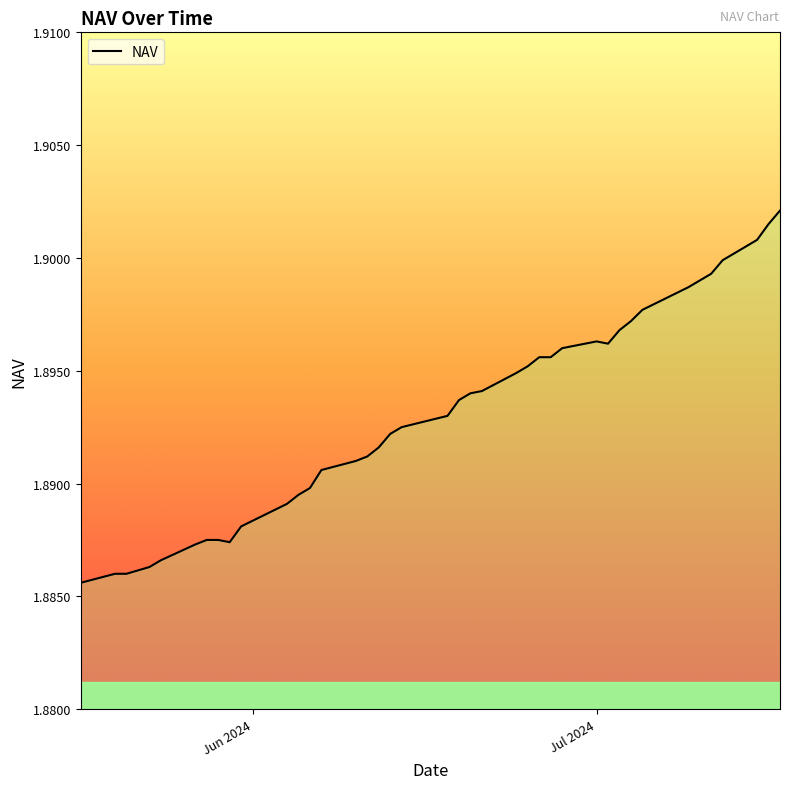

Count the number of categories in the chart.

40